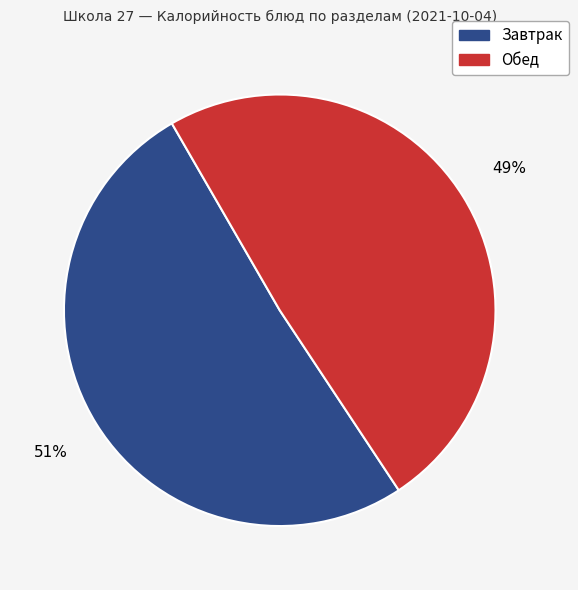

To the nearest percent, what is the average slice percentage?

50%